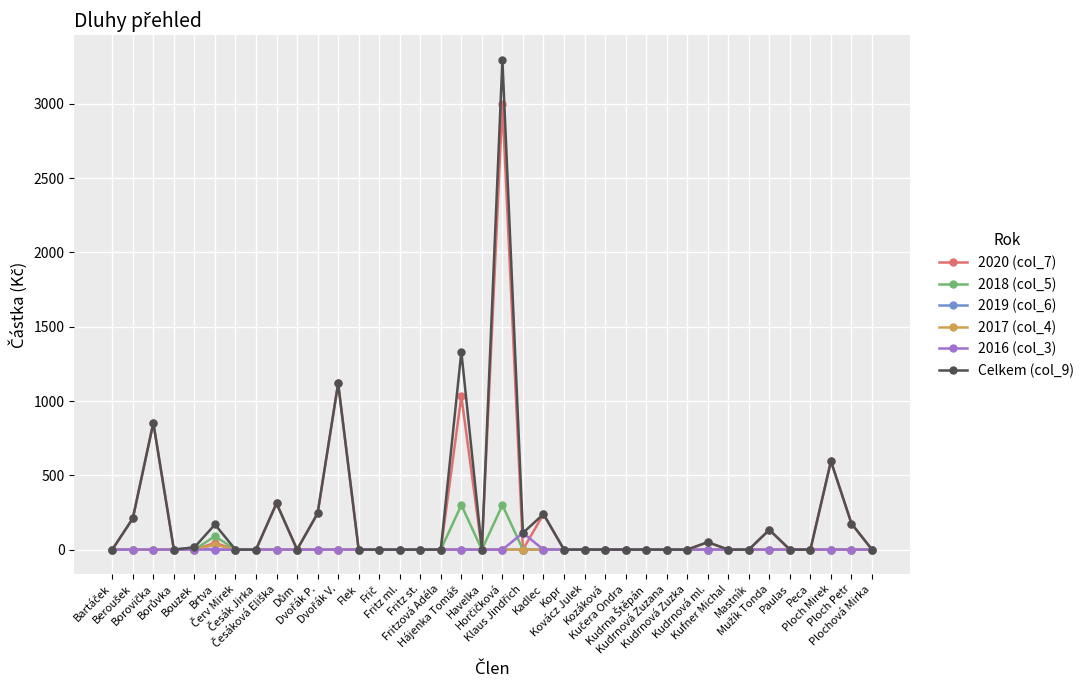

Which series has the largest range (max minus min)?

Celkem (col_9)